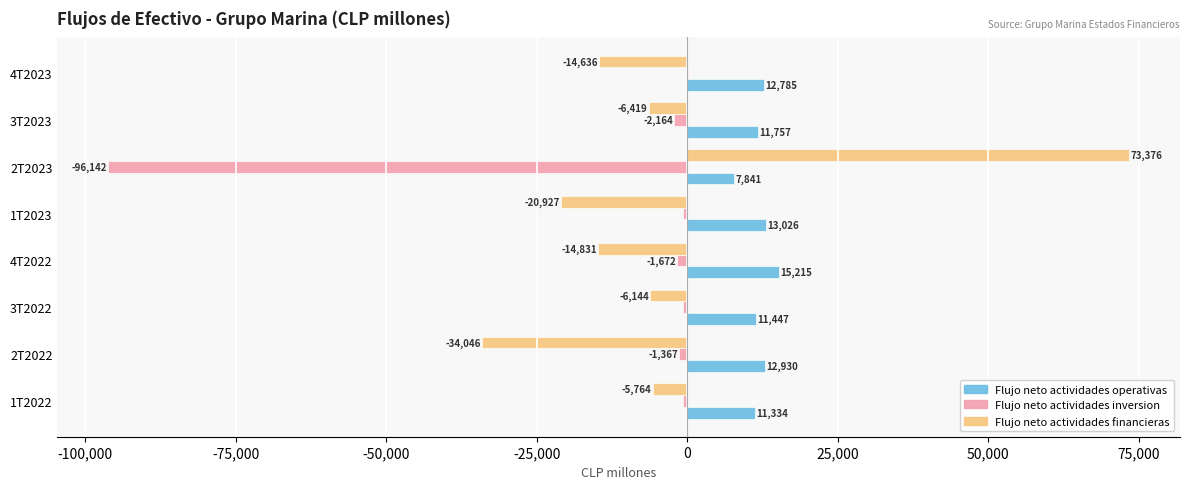

What value does the Flujo neto actividades financieras series have at 2T2023?

73376.4